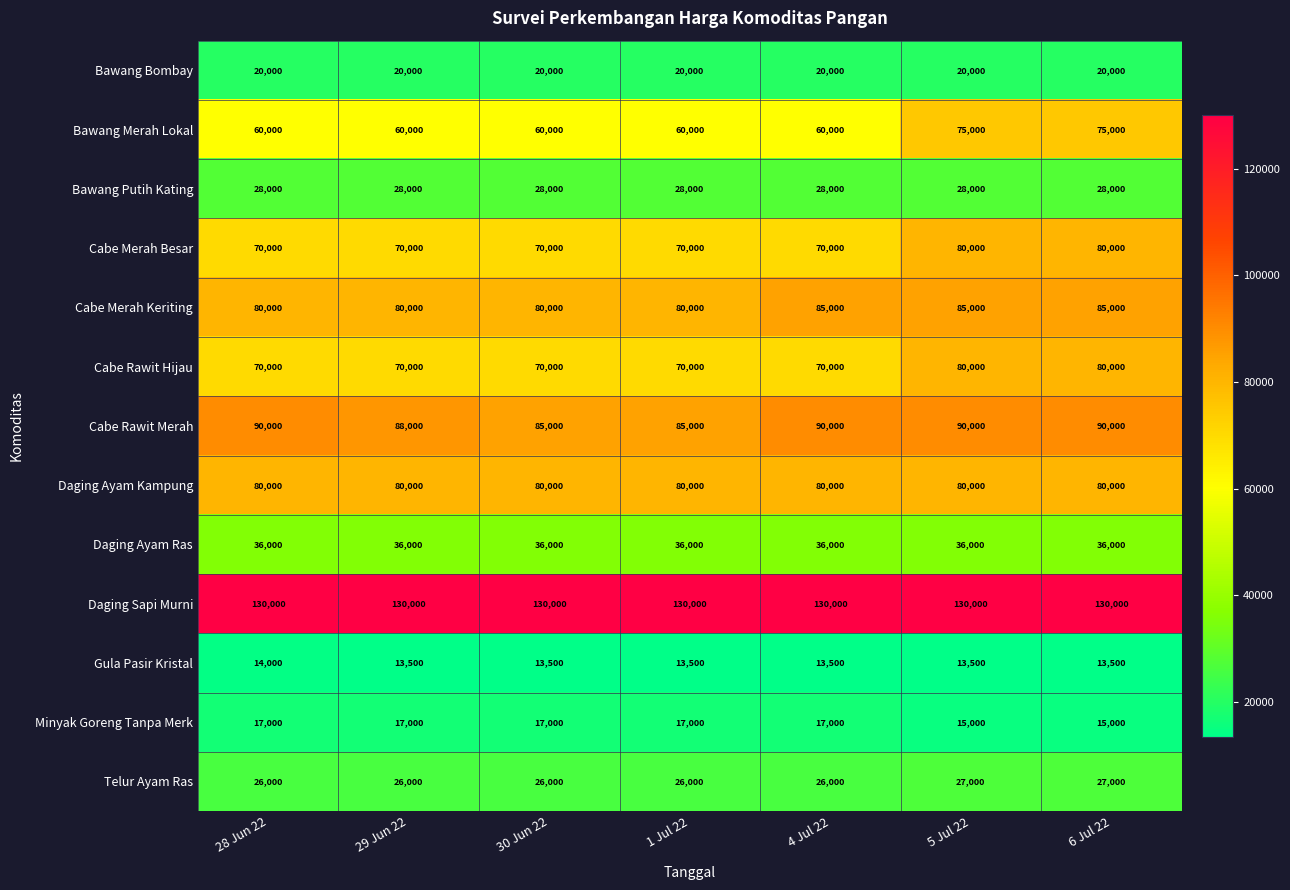

True or false: Cabe Rawit Merah has a value of 48887 at 5 Jul 22.

False